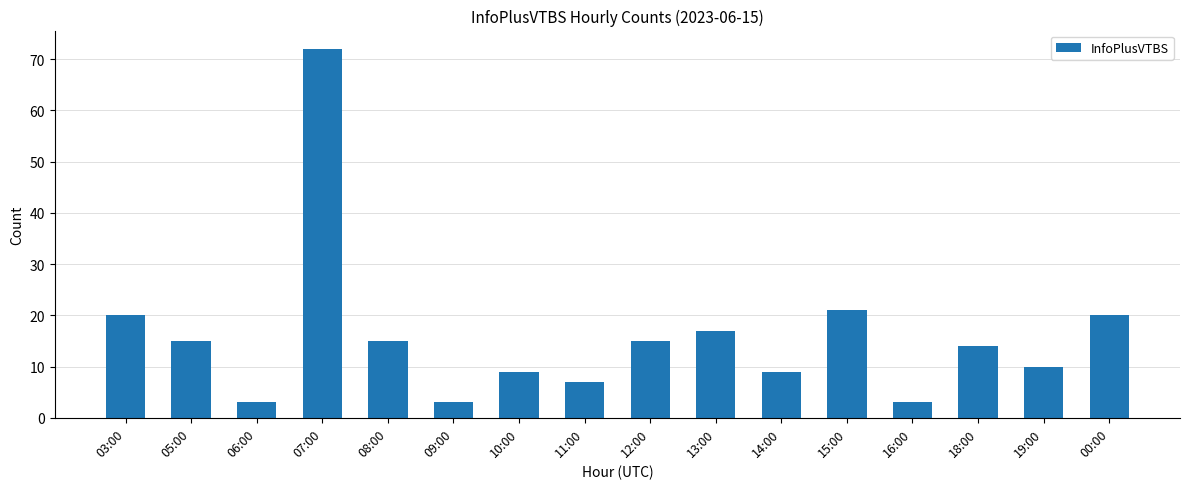

What position from the left is 12:00?

9